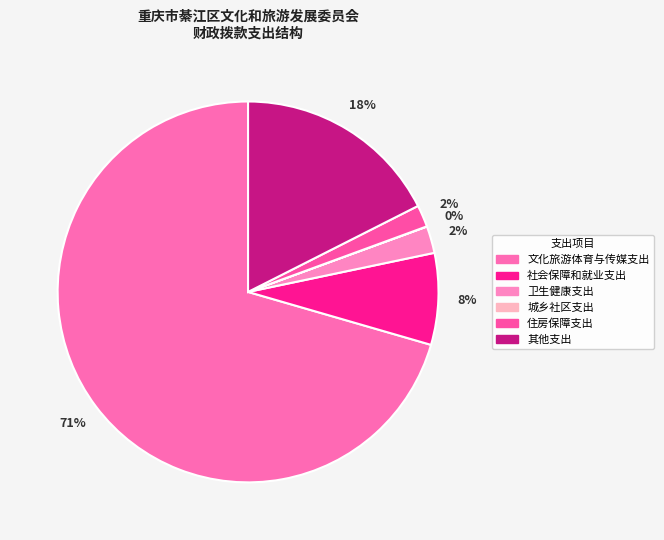

What is the total percentage of 文化旅游体育与传媒支出 and 住房保障支出?

72.4%